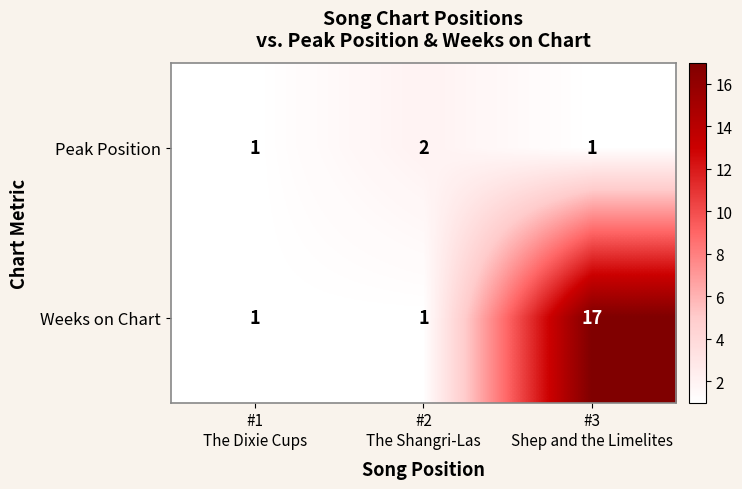

Rank the series by their maximum value, from lowest to highest.

Peak Position, Weeks on Chart